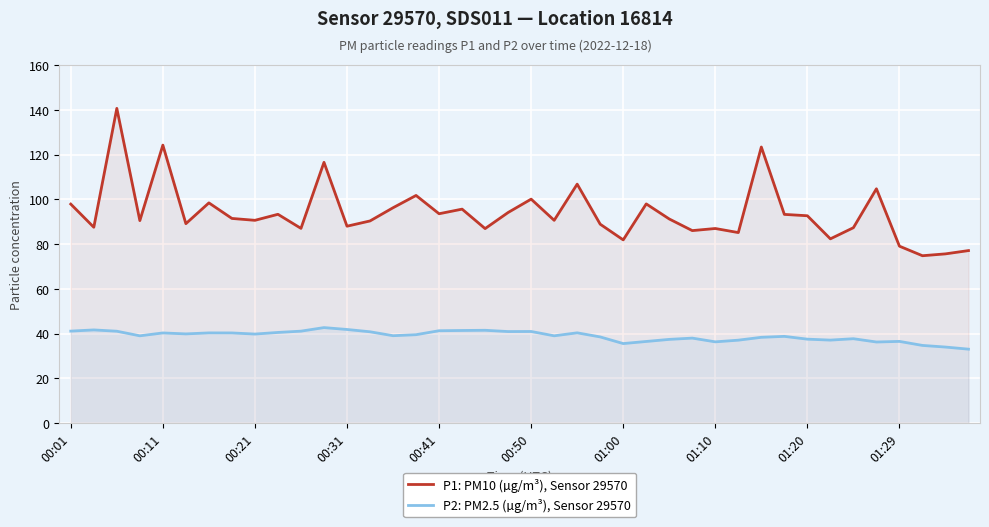

True or false: P2: PM2.5 (µg/m³), Sensor 29570 has a value of 55.1 at 25.

False